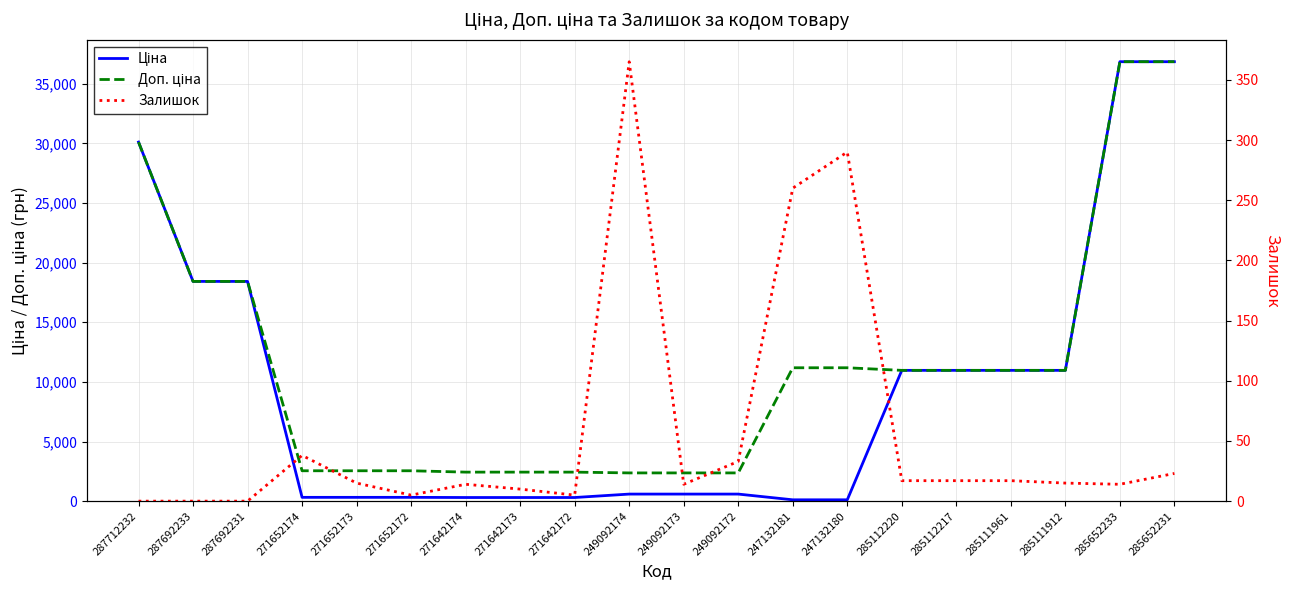

List the series in order of their peak value, highest first.

Ціна, Доп. ціна, Залишок